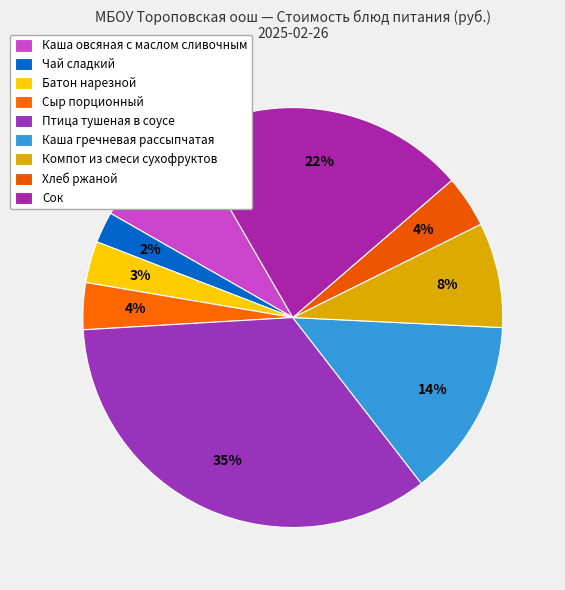

What is the change in value from Каша гречневая рассыпчатая to Сок?

+10.3